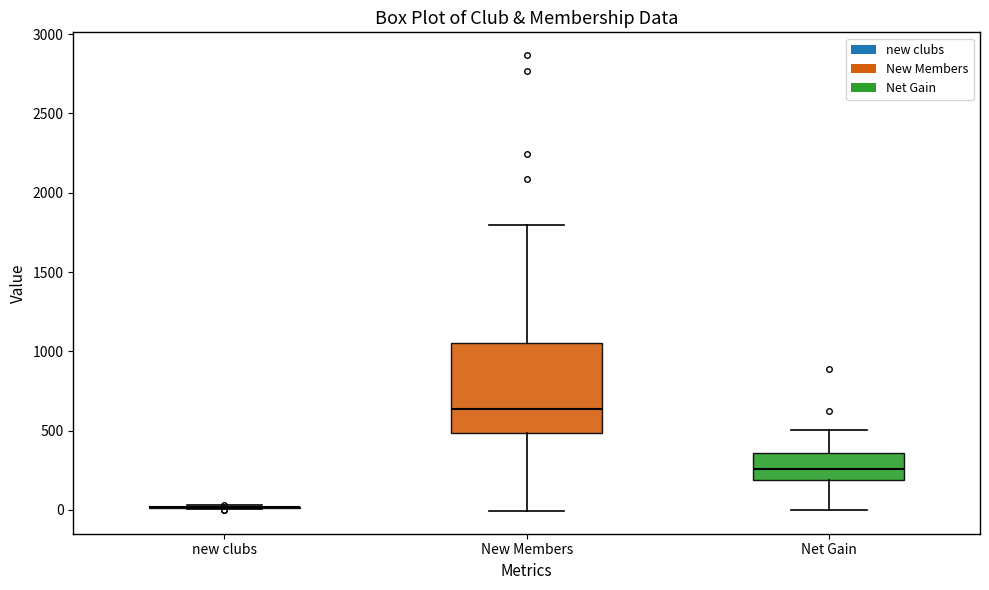

Reading left to right, transcribe this box plot: for each box, give where its median line is, the range the box spans, and where its two whiskers end, as read against the y-axis. The values are not printed on the chart, so give them approximately, as read against the axis.

new clubs: box collapsed to a line at 0, whiskers 0 to 50
New Members: median 650, box 500 to 1050, whiskers 0 to 1800
Net Gain: median 250, box 200 to 350, whiskers 0 to 500